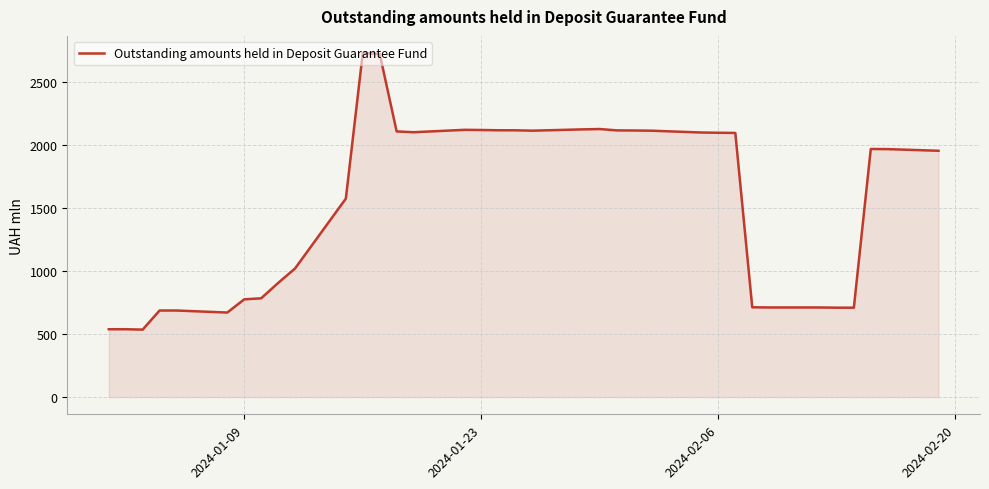

What is the maximum value shown in the chart?

2731.6